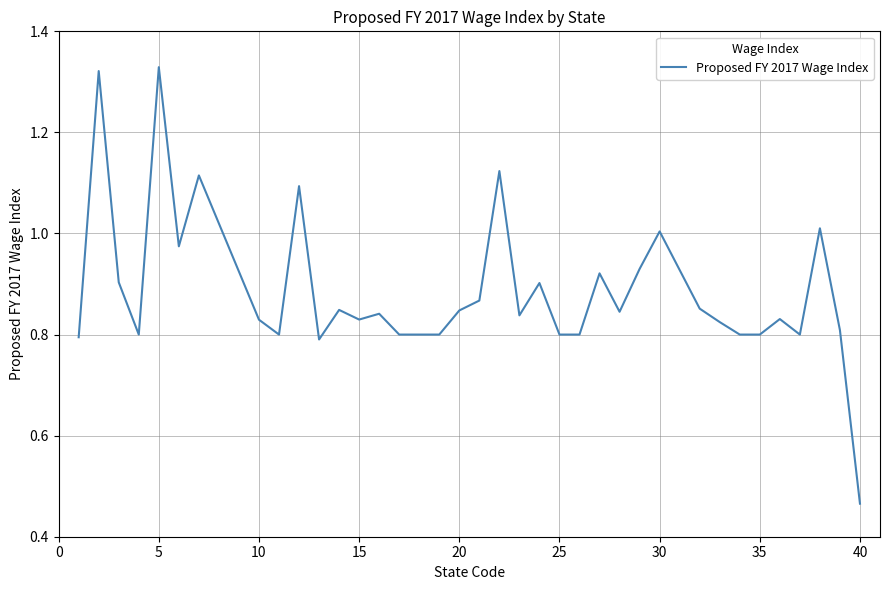

Is this an area chart (filled region under the line)?

No